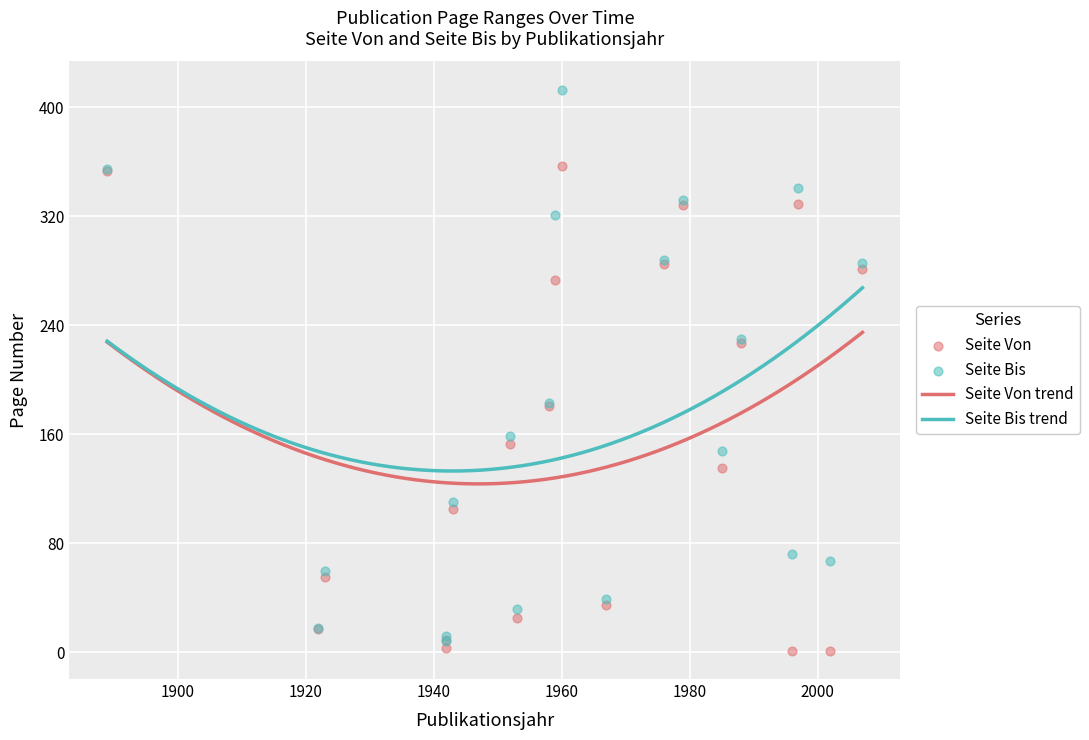

Is the value of Seite Von at 1979 greater than the value of Seite Bis at 1960?

No